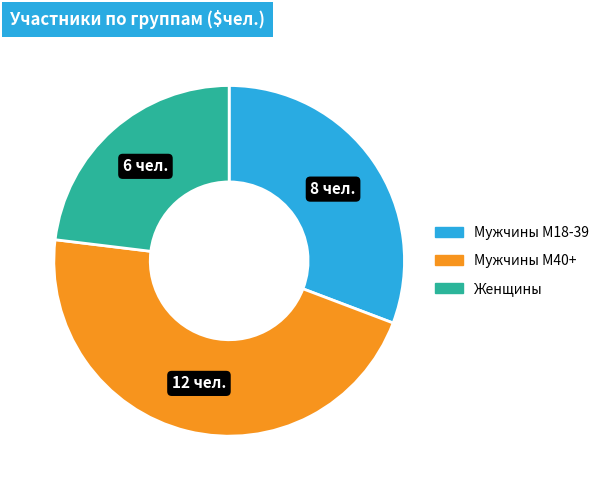

Is there a majority slice in this chart?

No